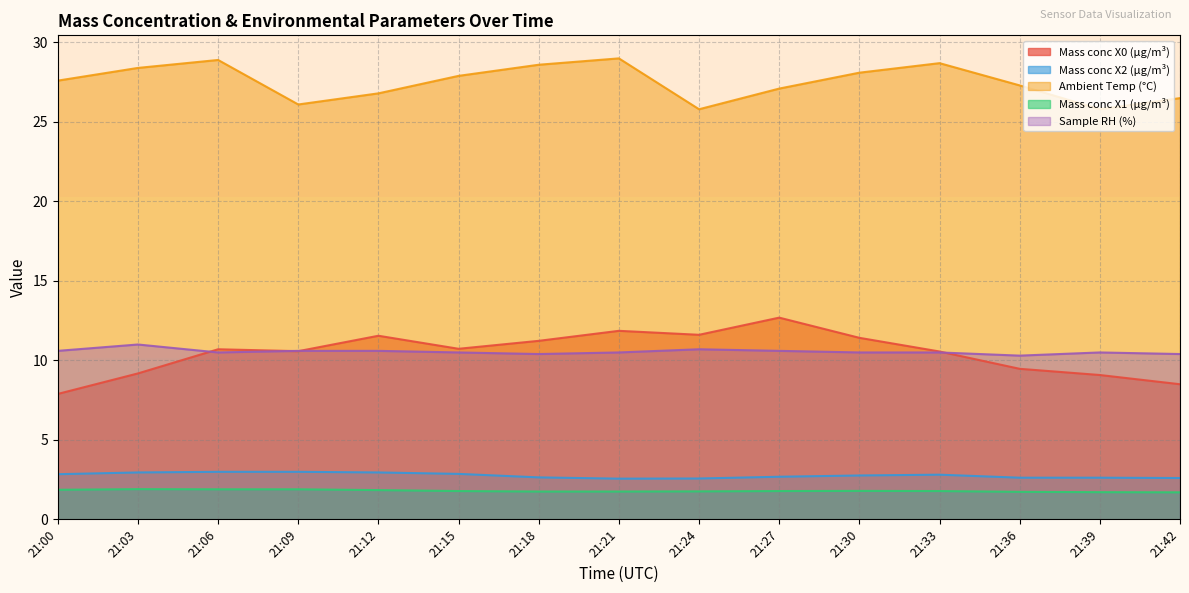

The value of Mass conc X1 (μg/m³) at 21:30 is 1.8. True or false?

True